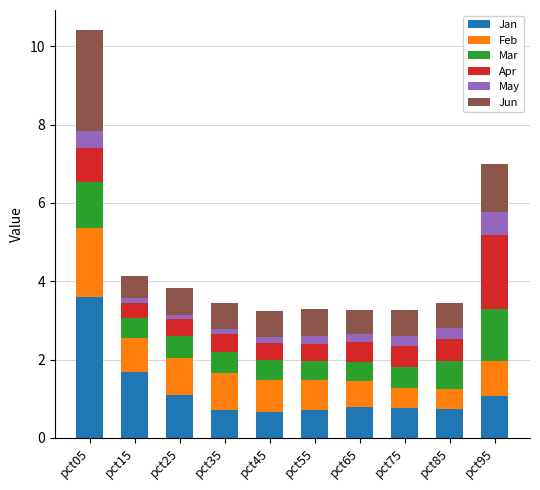

How many bars are there in total?

10